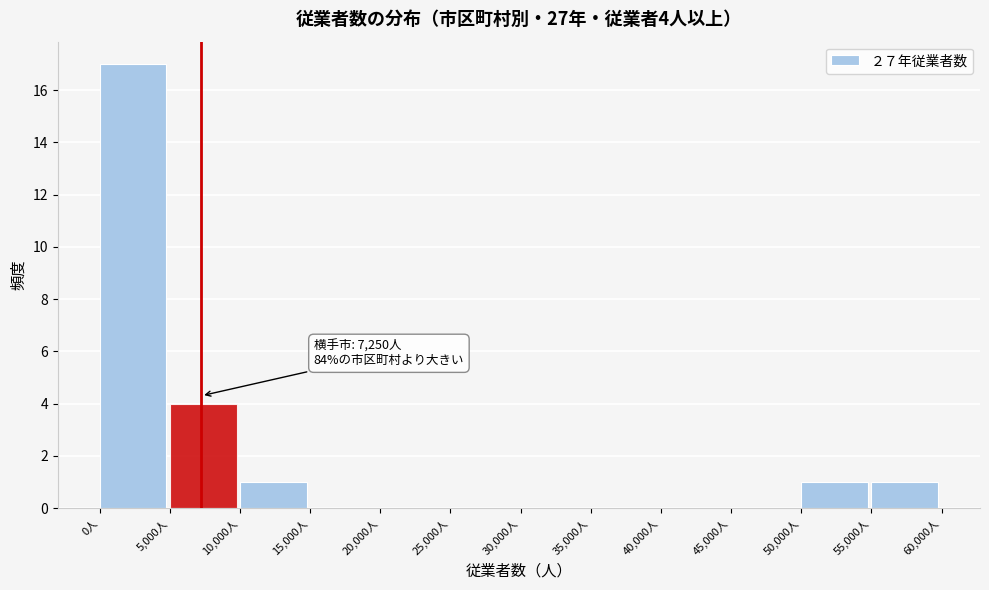

Over which range of the x-axis is the bar tallest?

0 to 5000